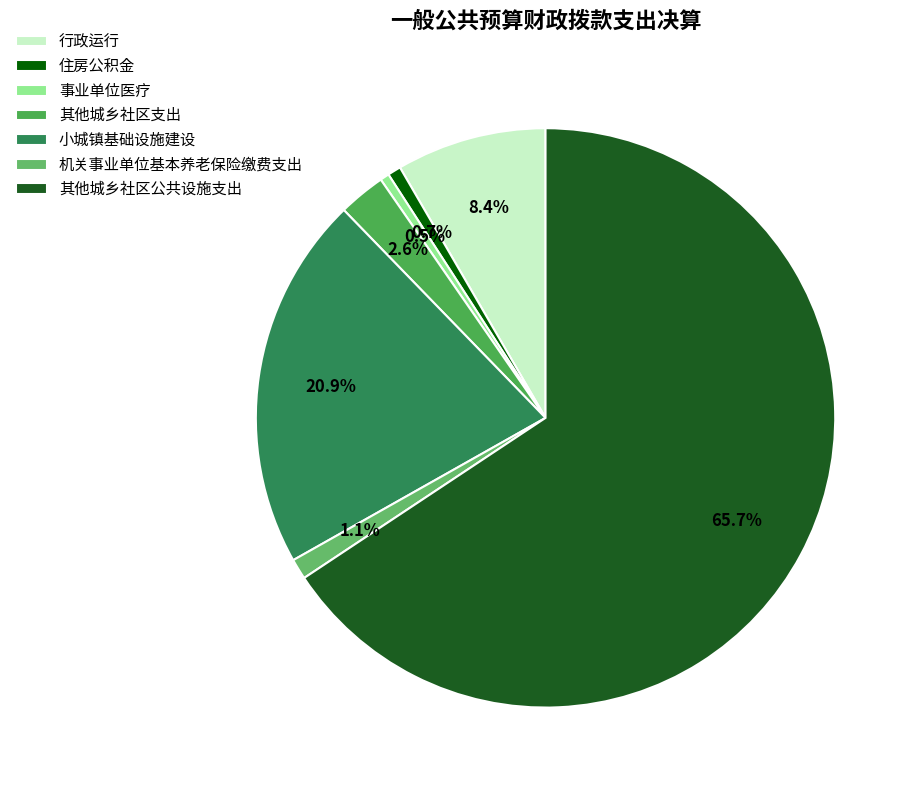

To the nearest percent, what portion does 其他城乡社区支出 represent?

3%